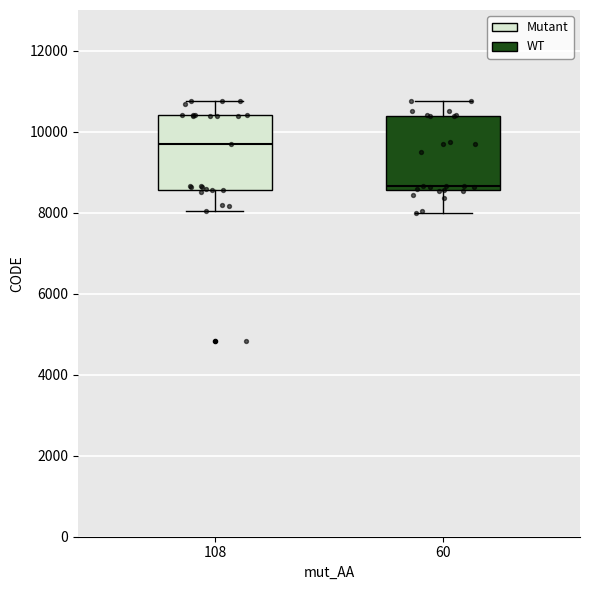

Where does the upper whisker of the box at x = 60 end on the y-axis? The values are not printed on the chart, so give them approximately, as read against the axis.

10800